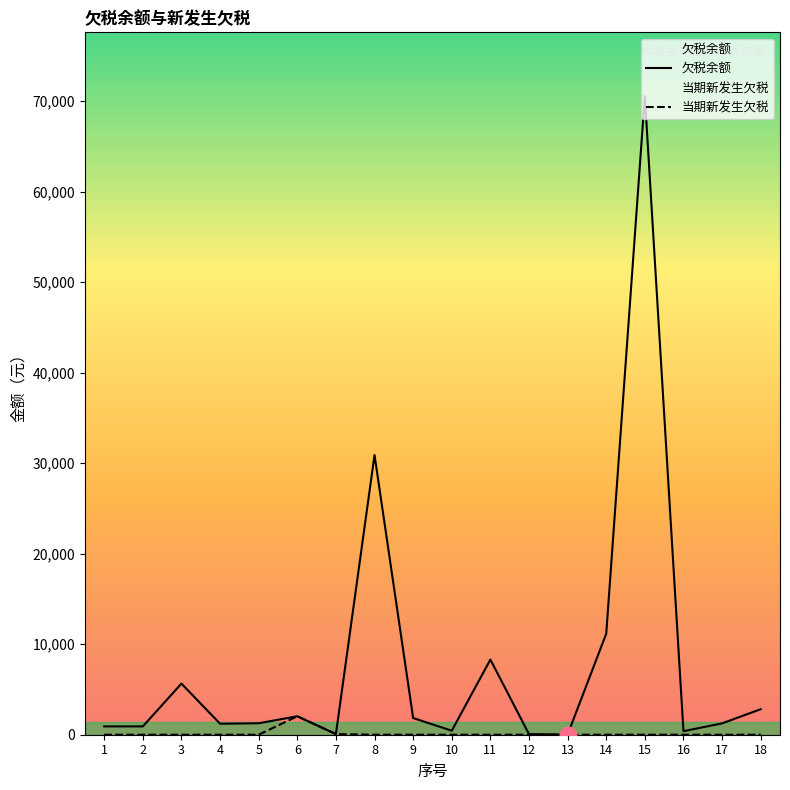

At how many categories does at least one series exceed 65246?

1